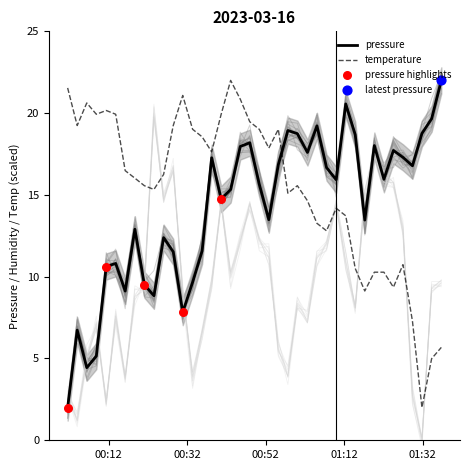

What is the highest value of the pressure series?

22.0